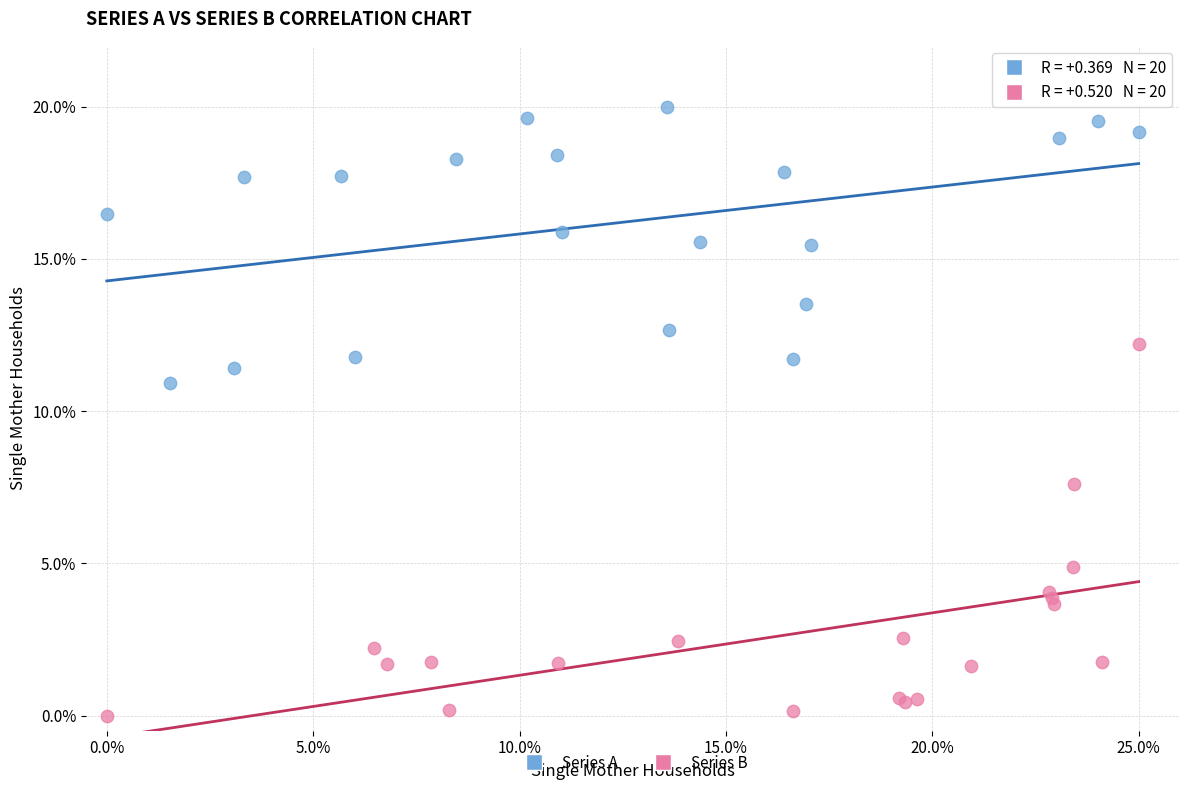

Which series reaches the maximum Y coordinate?

Series A